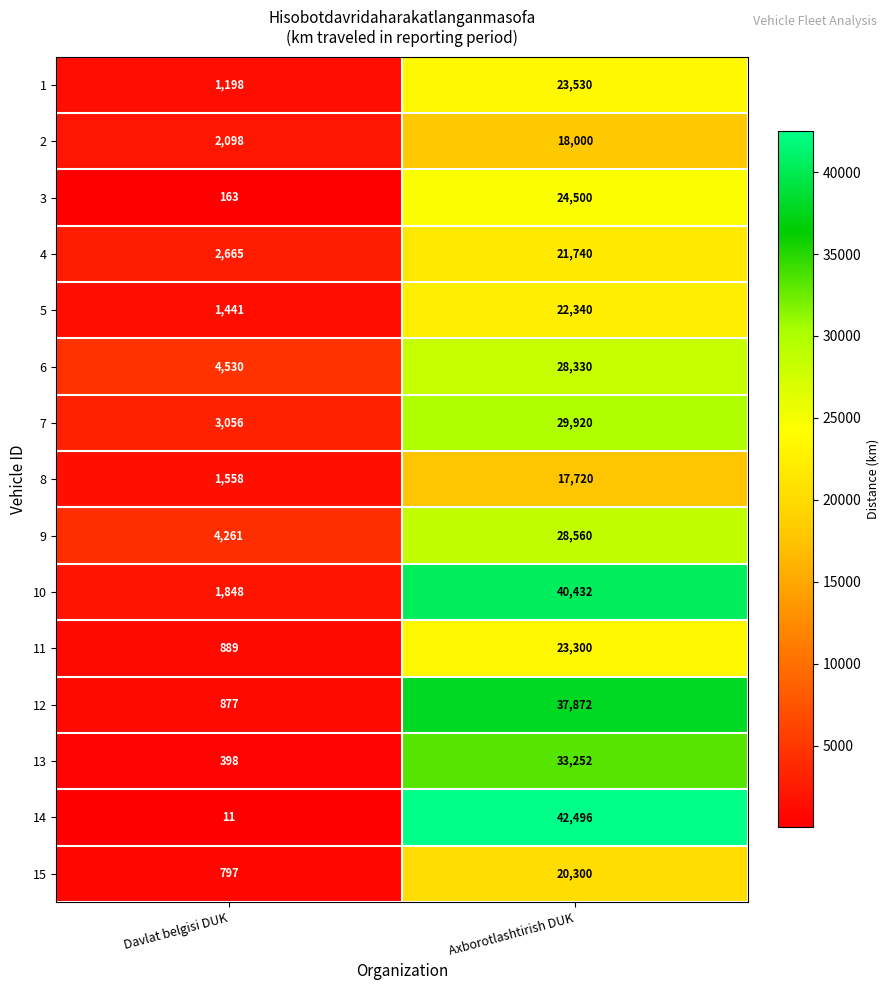

Rank the series at Davlat belgisi DUK from highest to lowest value.

6, 9, 7, 4, 2, 10, 8, 5, 1, 11, 12, 15, 13, 3, 14